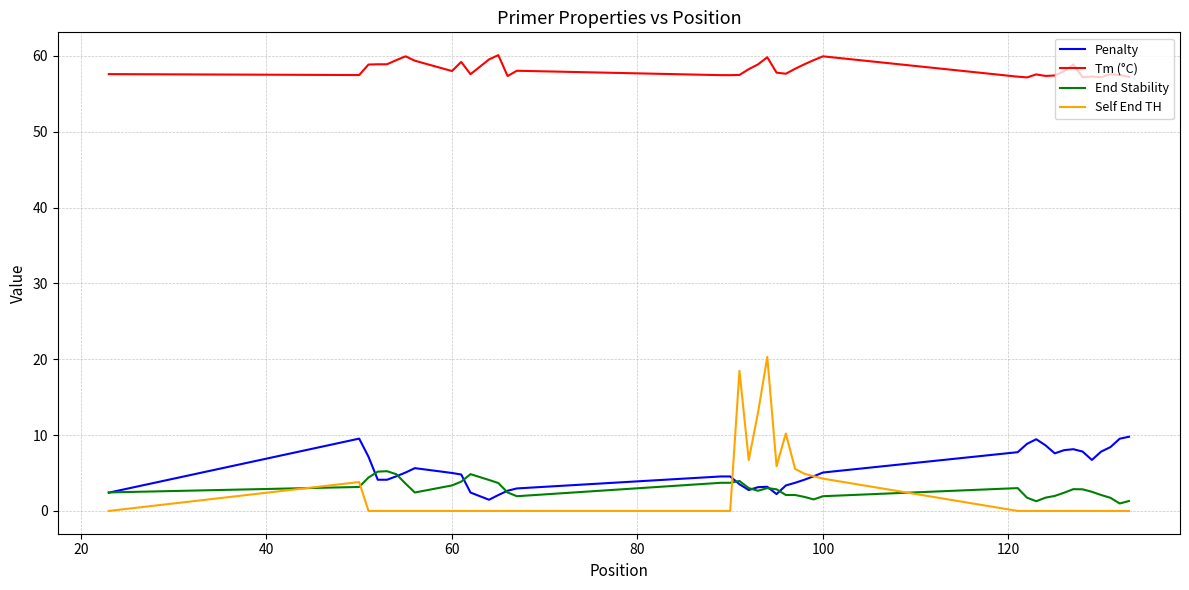

List the series in order of their peak value, lowest first.

End Stability, Penalty, Self End TH, Tm (°C)